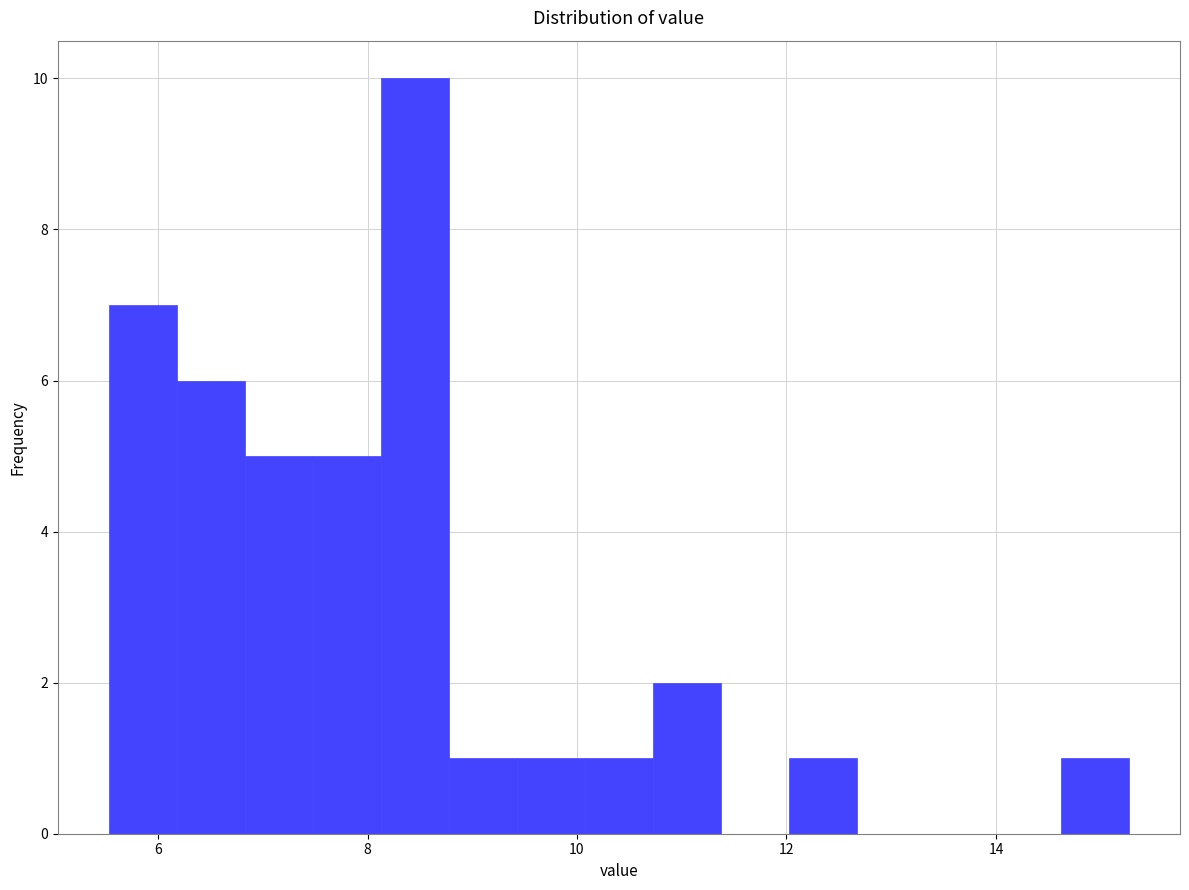

Around what value on the x-axis is the tallest bar? Give the approximate position of its centre, as read against the axis.

8.4